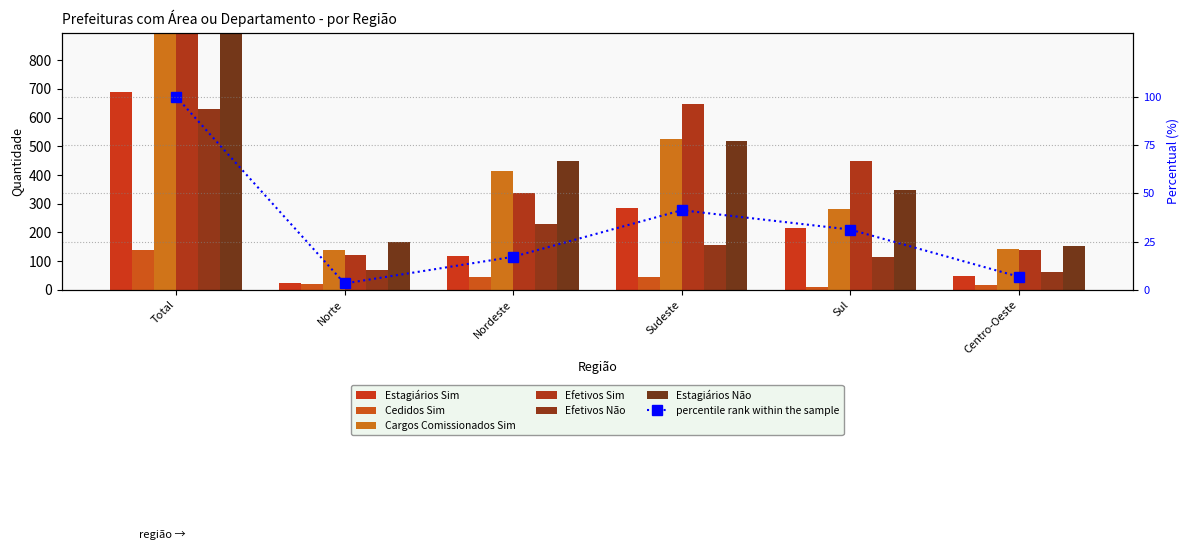

Is the value of Cedidos Sim at Nordeste greater than the value of Cargos Comissionados Sim at Total?

No